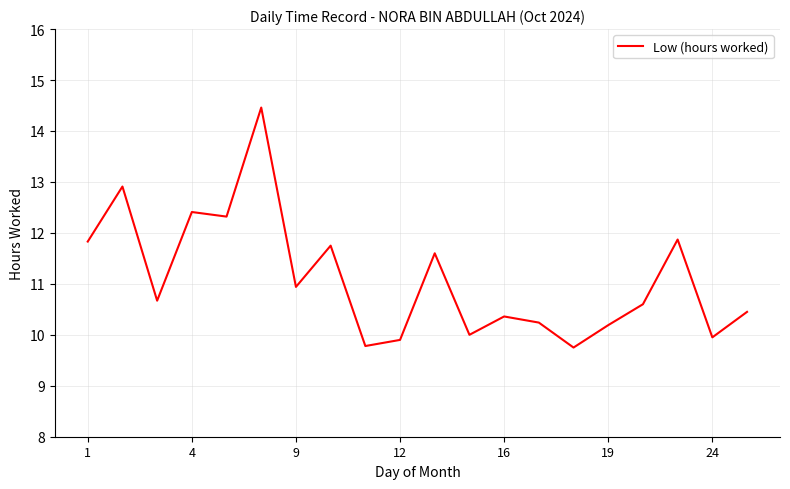

What is the difference between the maximum and minimum values?

4.7